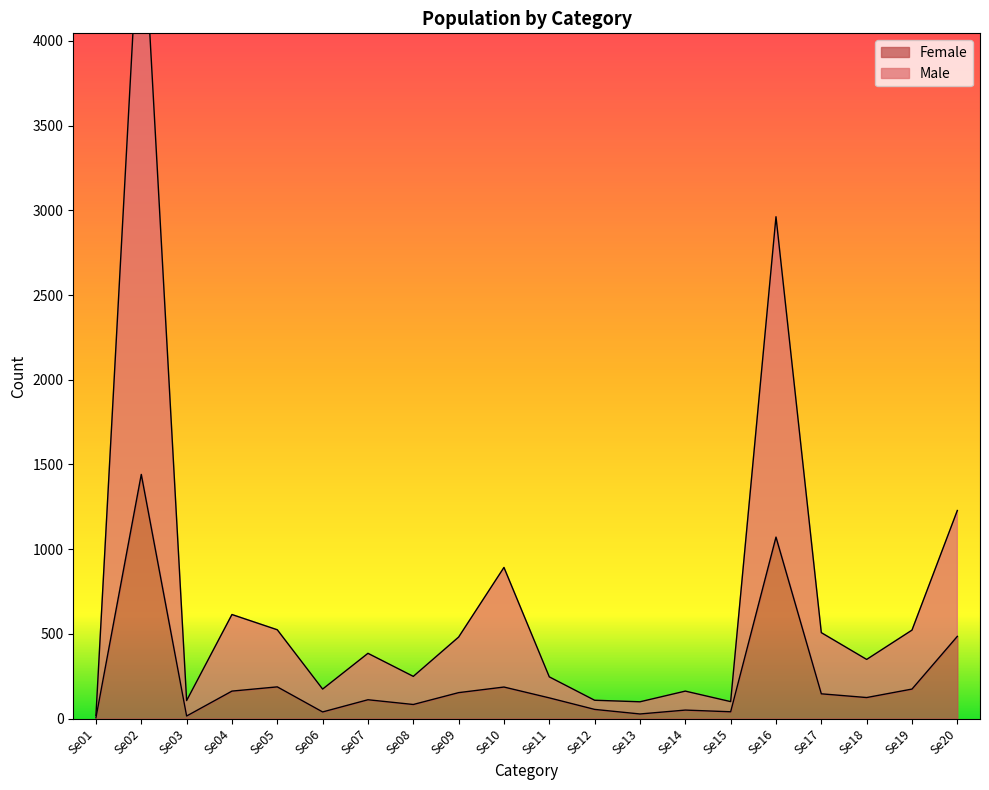

Is it true that Female equals 63 at Se19?

False